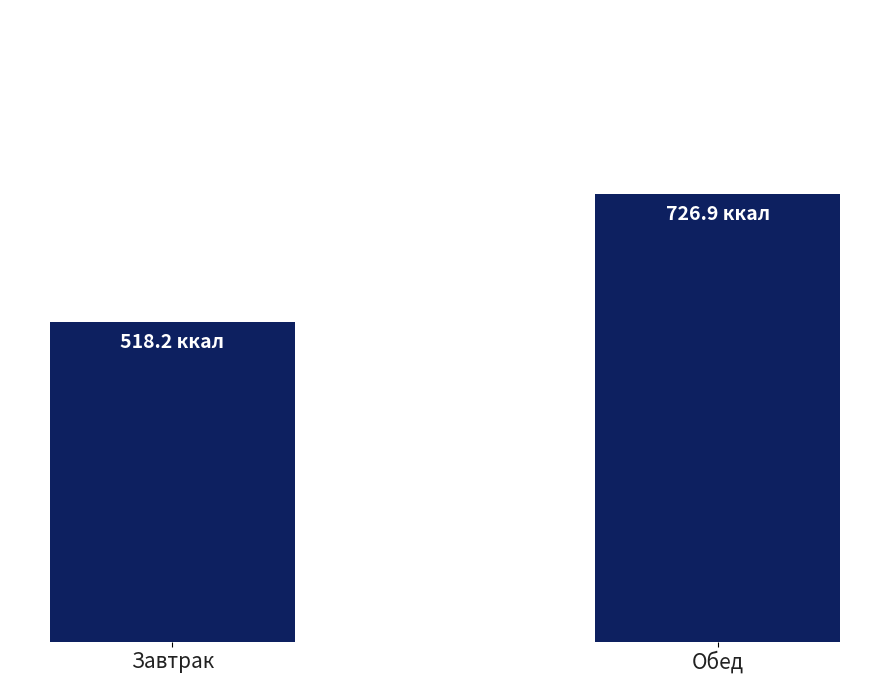

Rank the categories by value from lowest to highest.

Завтрак, Обед